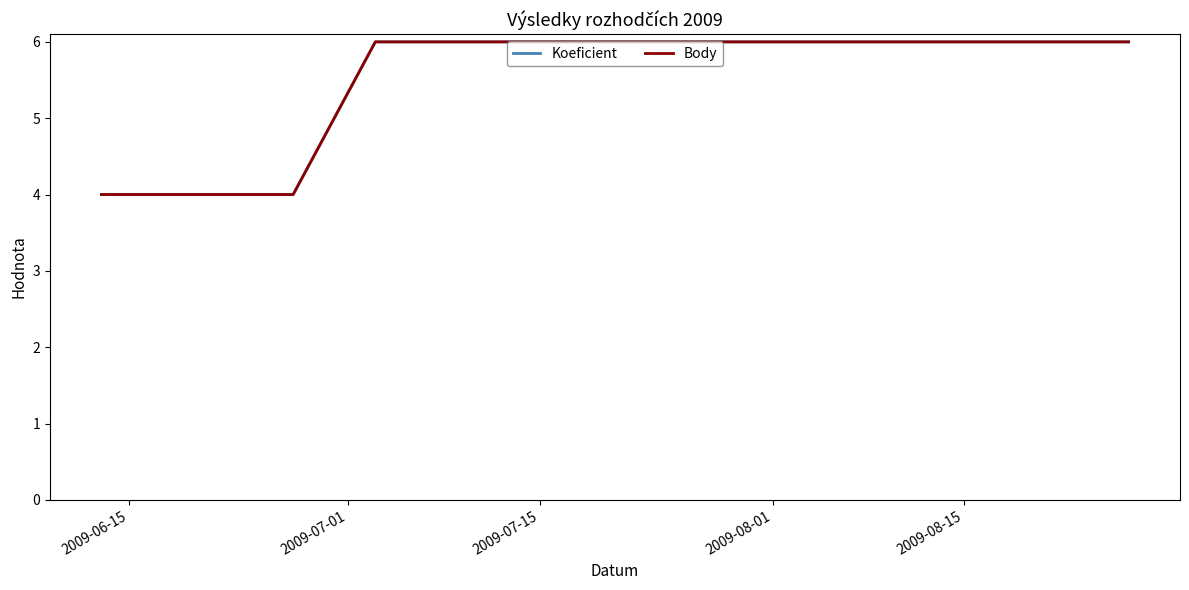

True or false: Body and Koeficient intersect in this chart.

False